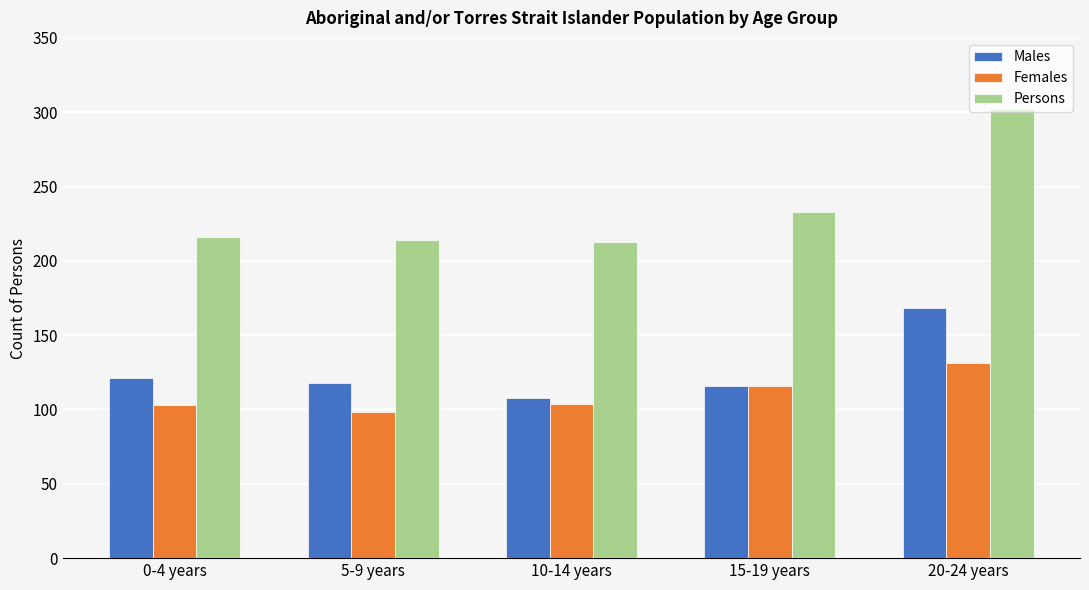

At how many categories does at least one series exceed 279?

1